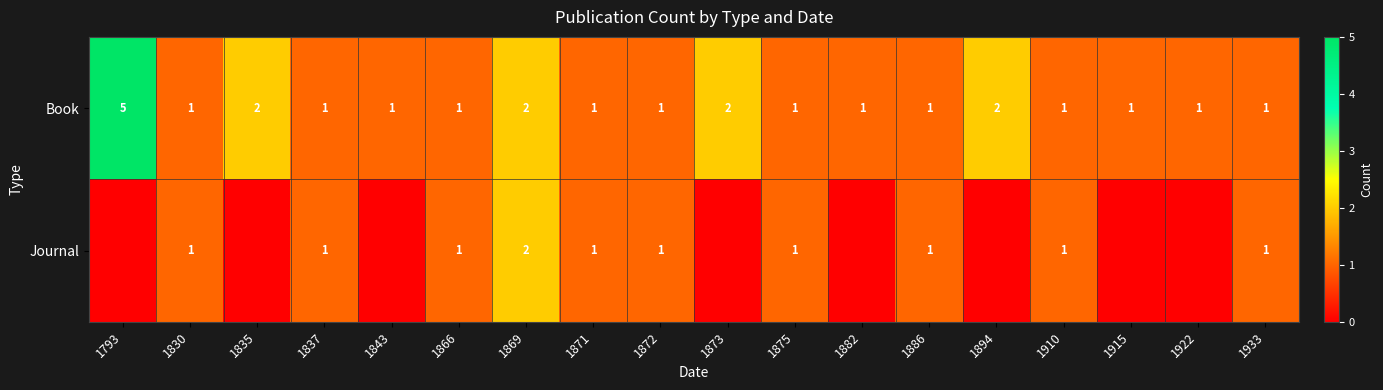

Count the number of data series in this chart.

2